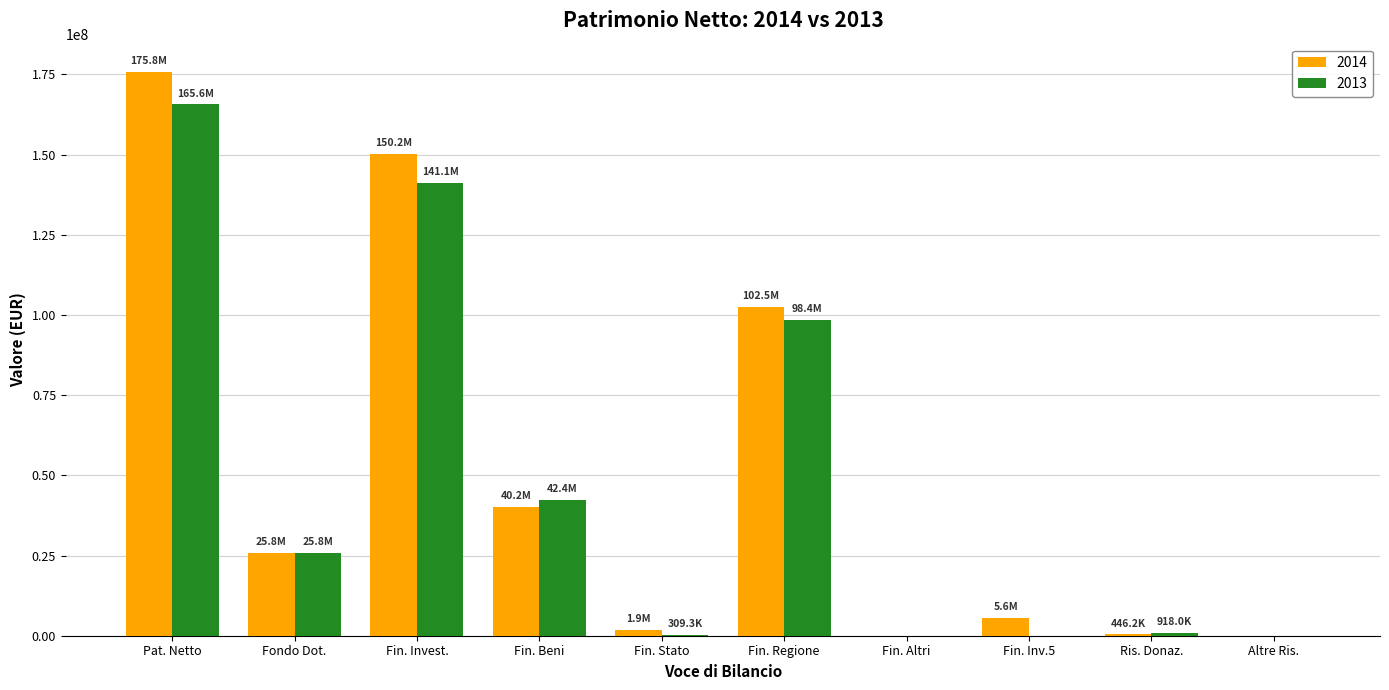

At which category is the sum across all series the highest?

Pat. Netto